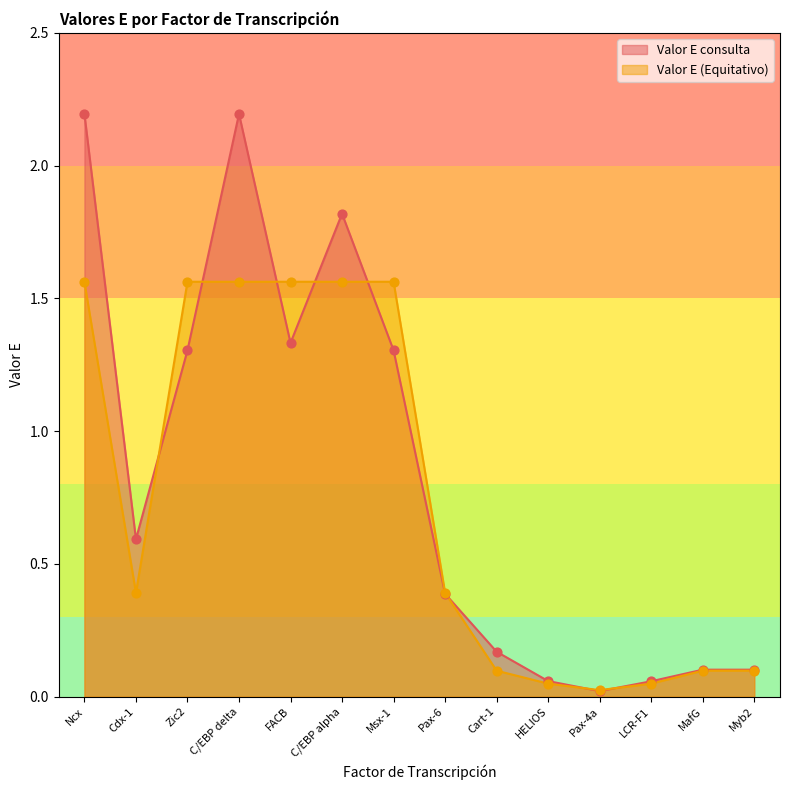

Which series has the largest total across all categories?

Valor E consulta